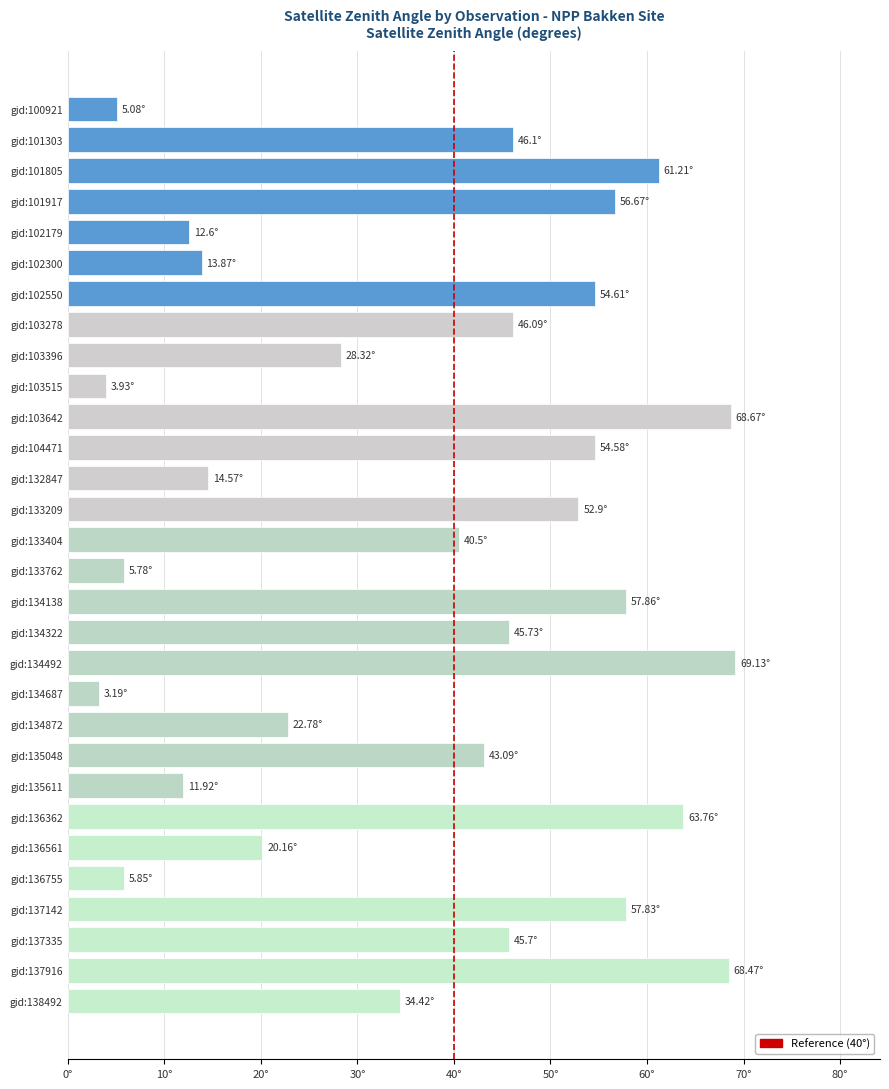

Are the bars horizontal?

Yes